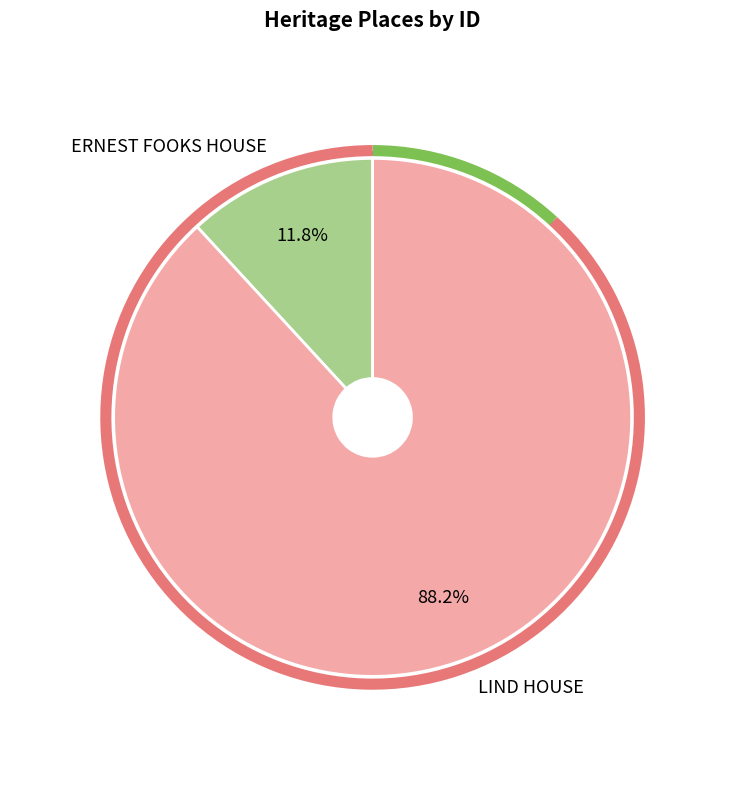

True or false: ERNEST FOOKS HOUSE accounts for 12% of the total.

True